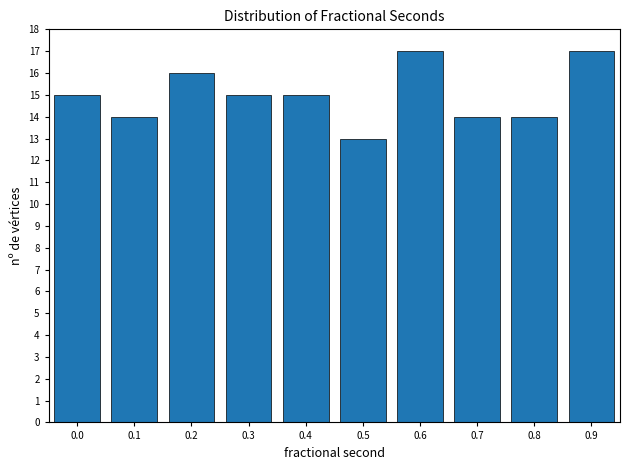

Reading left to right, what are all the values shown in this chart?

15	14	16	15	15	13	17	14	14	17